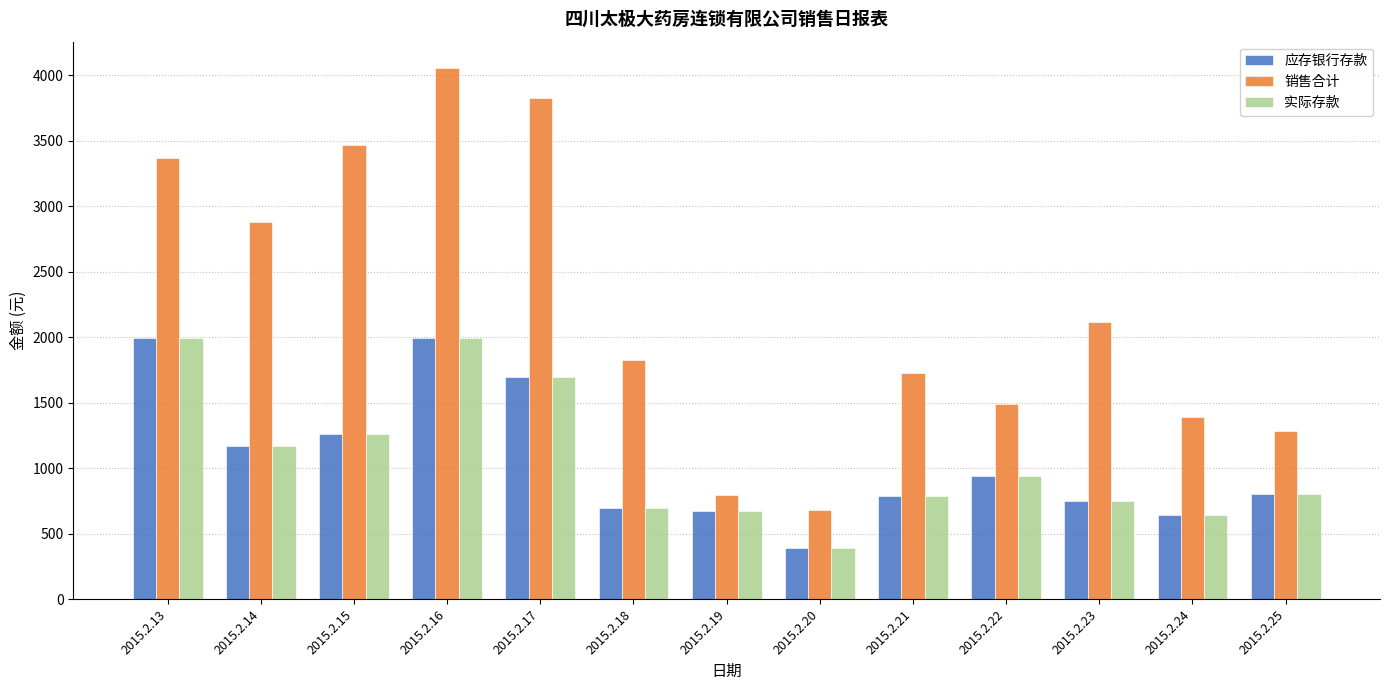

How many bars are there in each group?

3